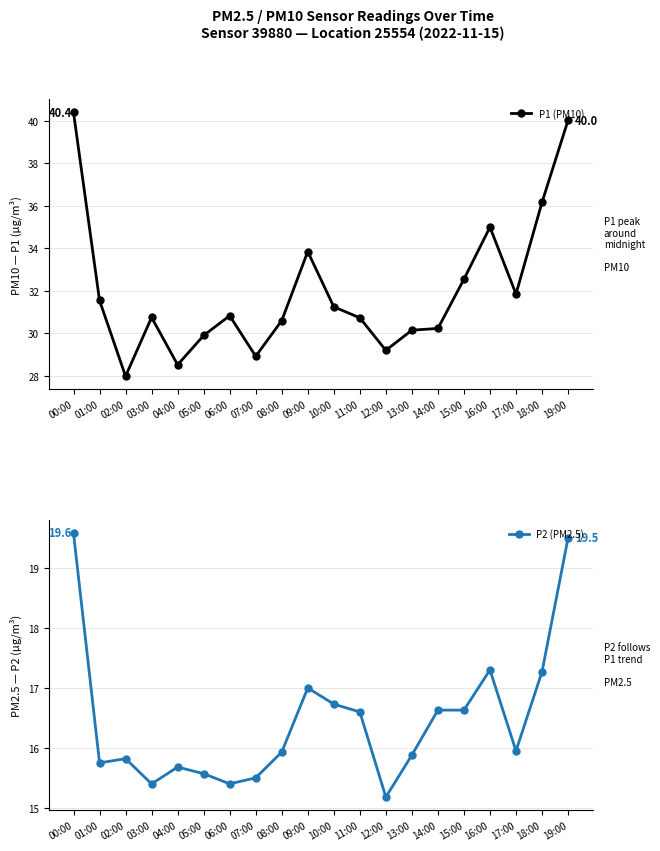

True or false: P1 (PM10) and P2 (PM2.5) intersect in this chart.

False